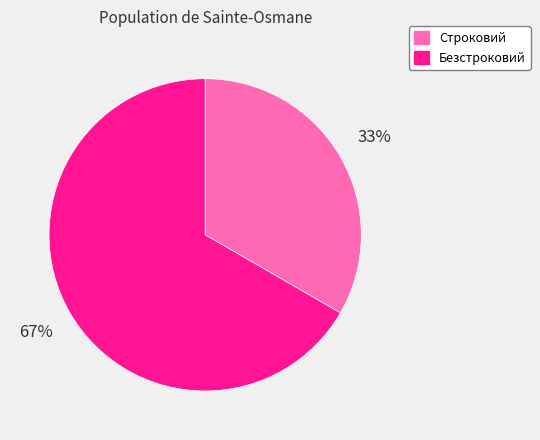

Do Строковий and Безстроковий together represent more than half of the pie?

Yes